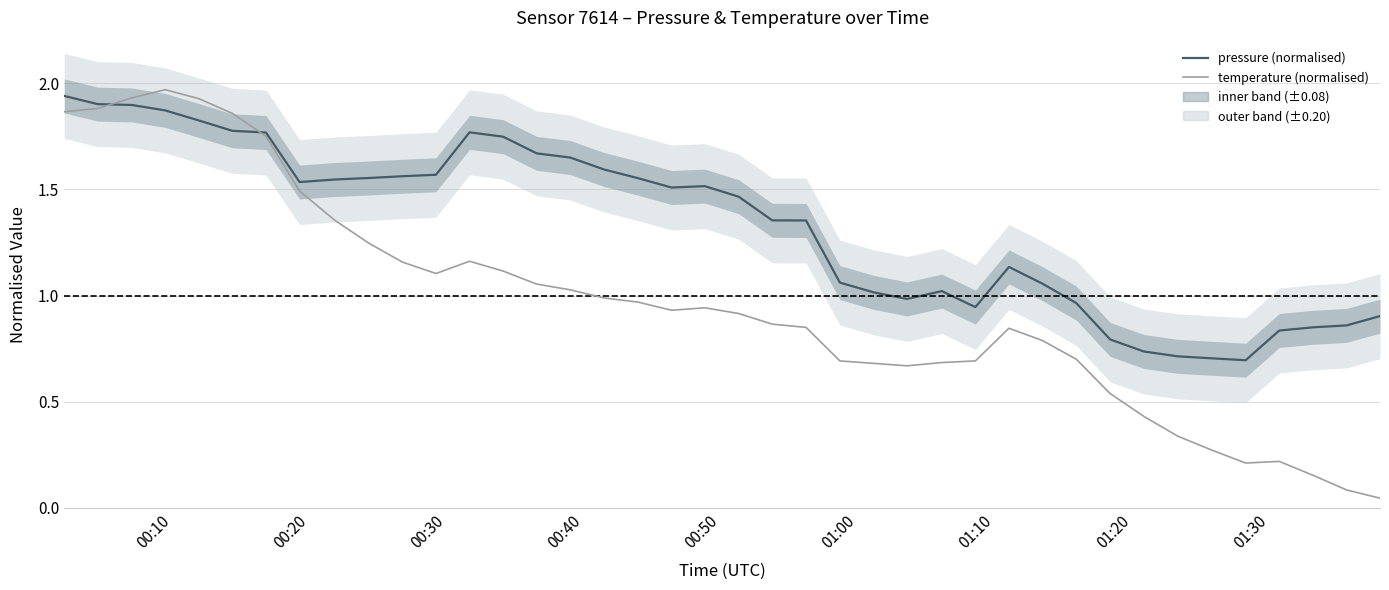

How many interior local valleys does the pressure (normalised) series have?

5